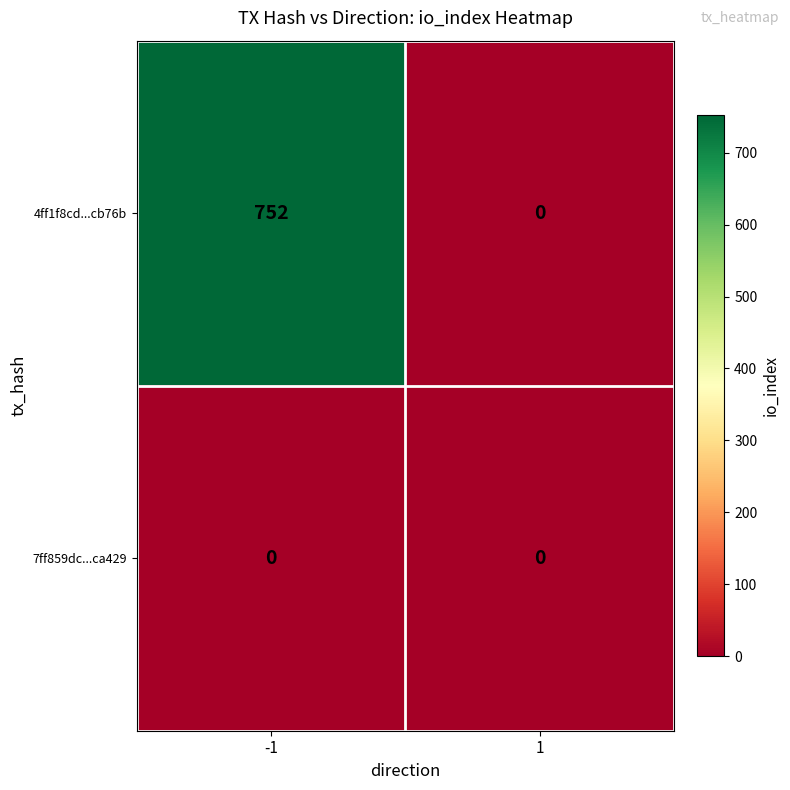

Rank the series at -1 from lowest to highest value.

7ff859dc...ca429, 4ff1f8cd...cb76b